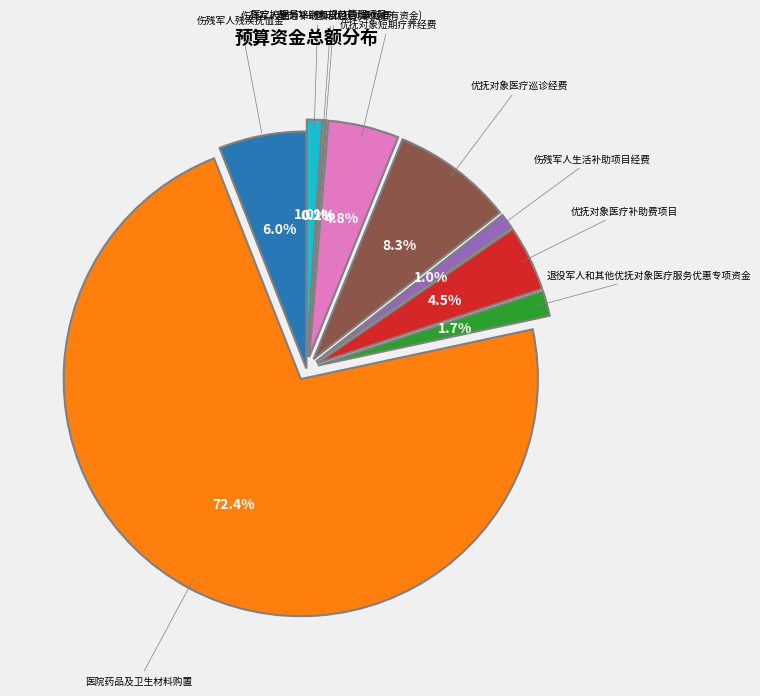

Does any single category account for the majority?

Yes